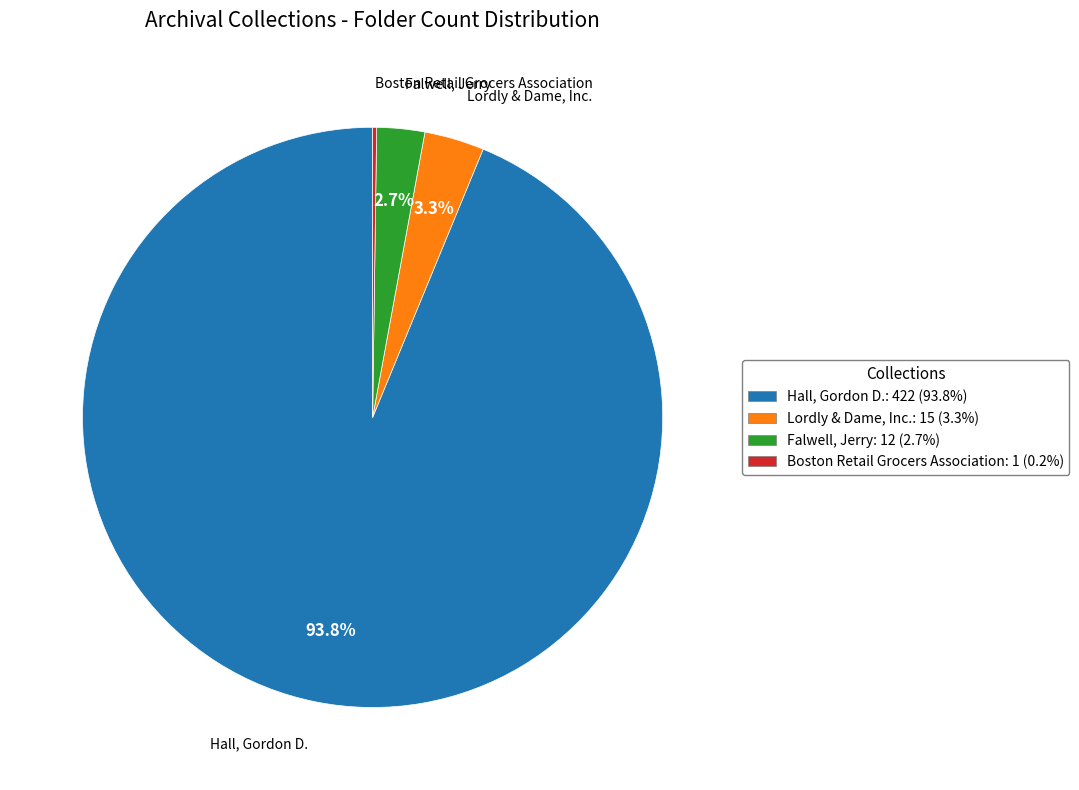

Which category has the biggest portion of the pie?

Hall, Gordon D.